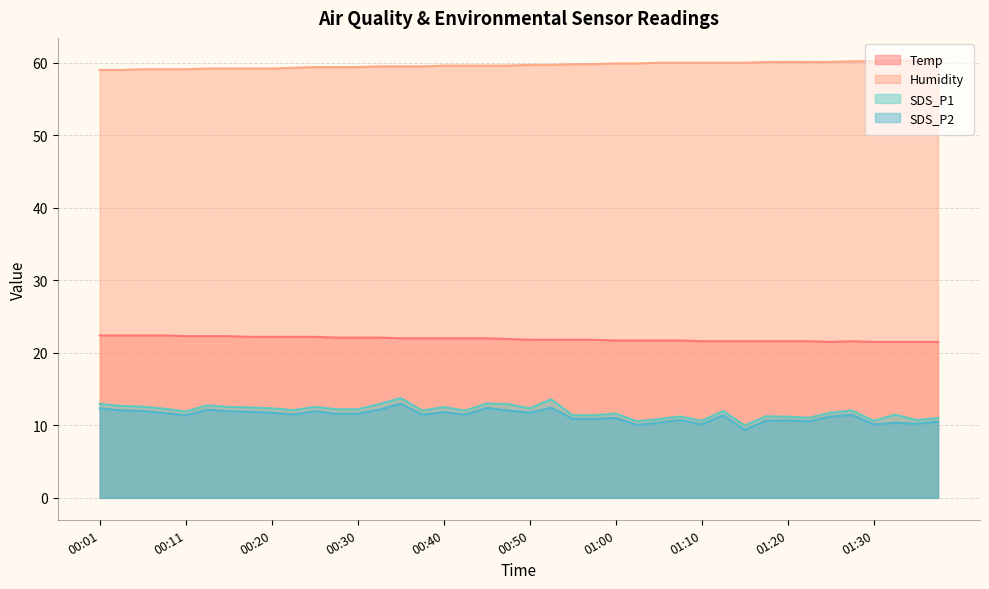

Does the chart have visible grid lines?

Yes